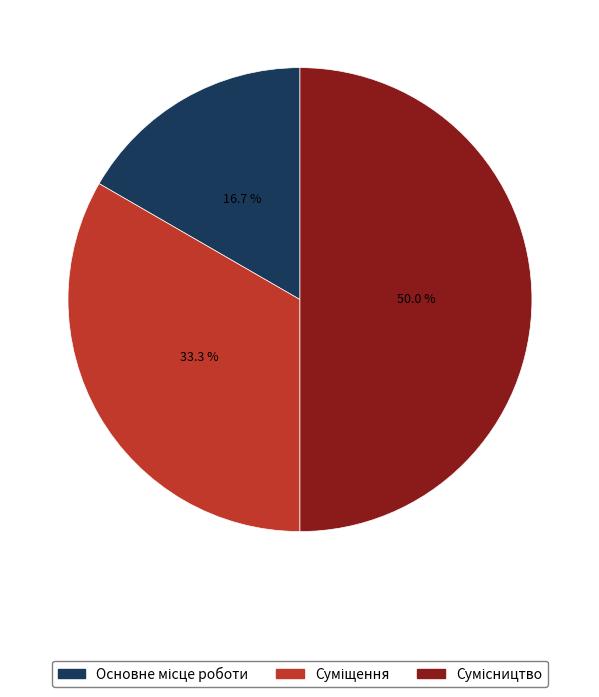

Is Суміщення the majority of the pie?

No